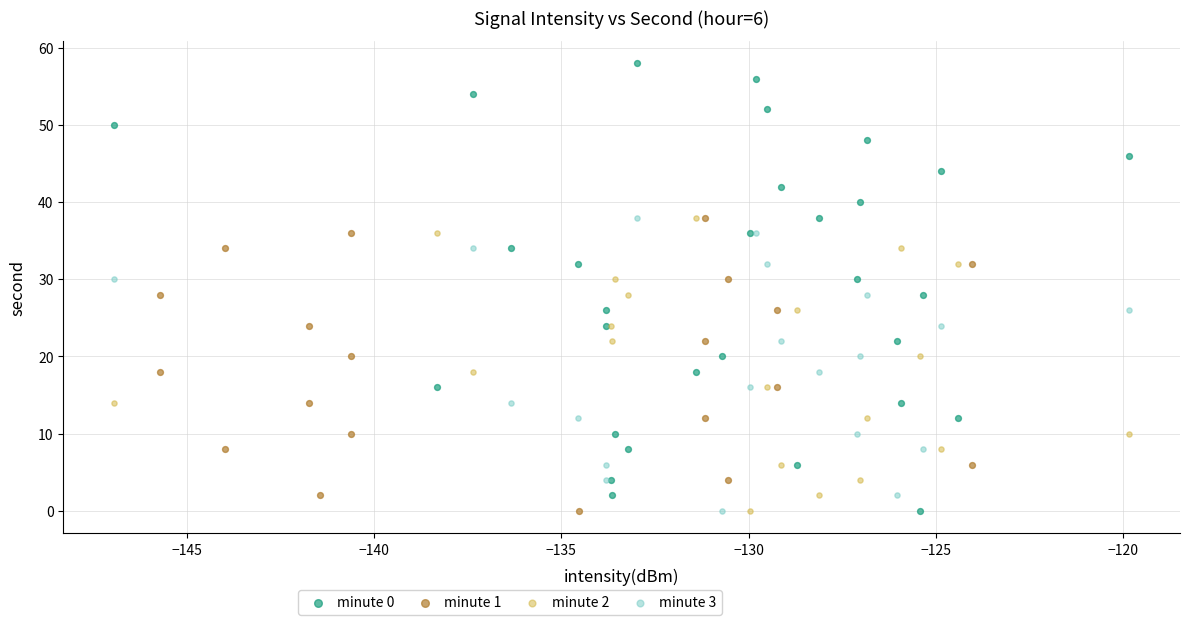

Which series has the largest Y range (max minus min)?

minute 0